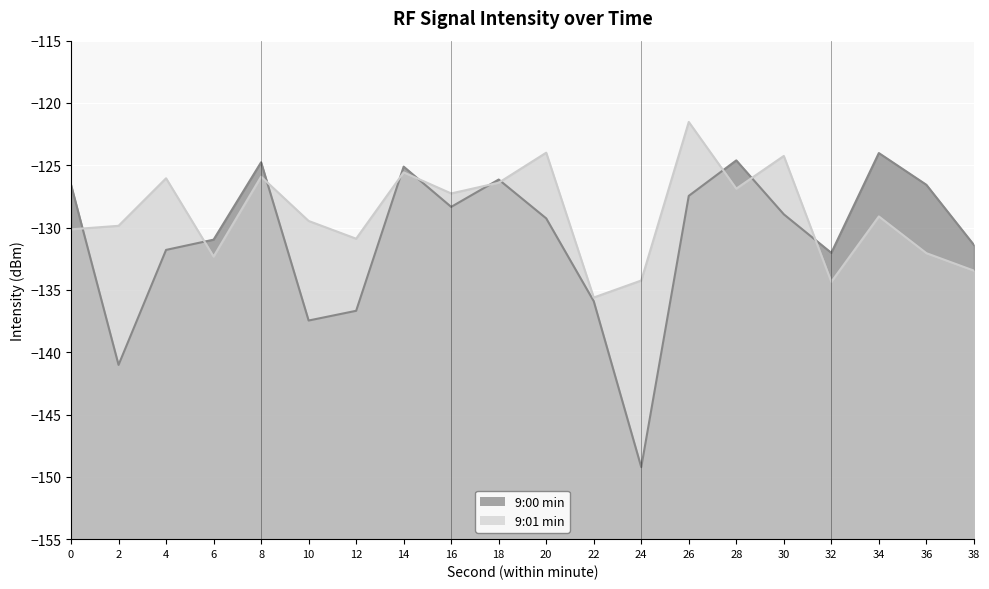

At which category does 9:01 min line reach its first local peak?

4